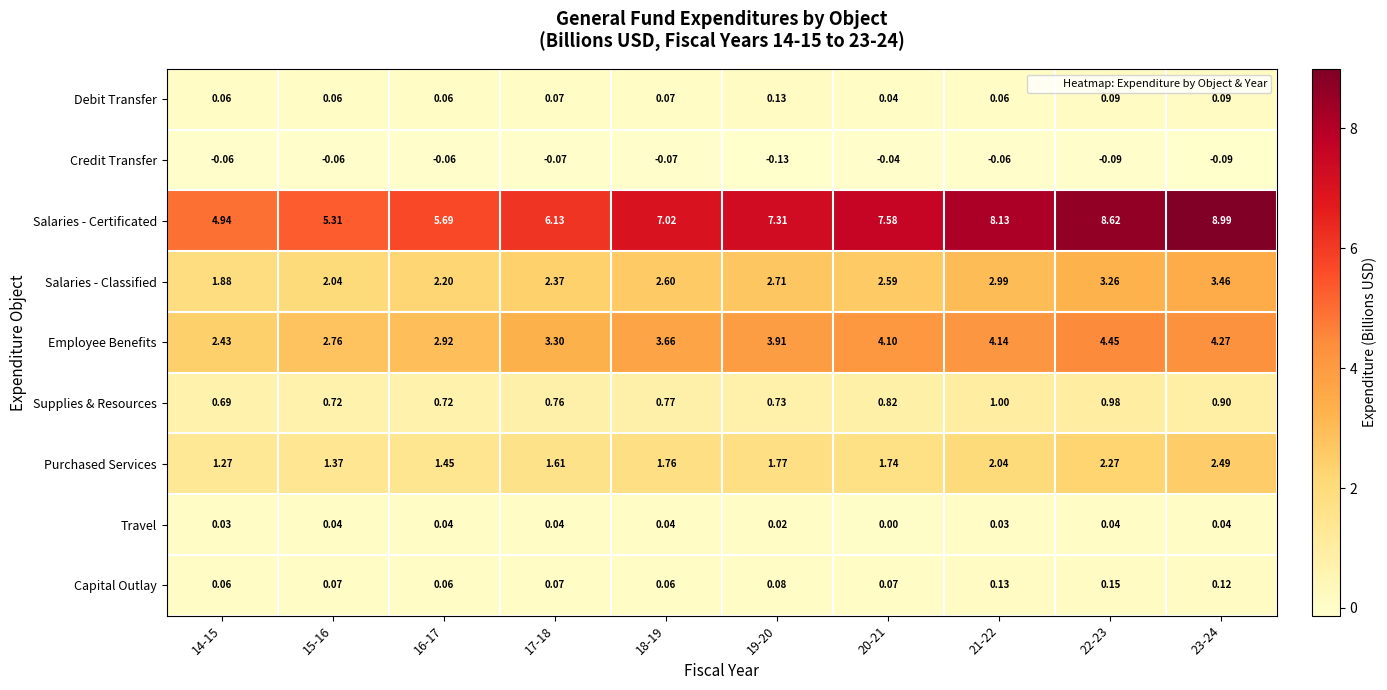

What is the maximum value shown in the chart?

9.0